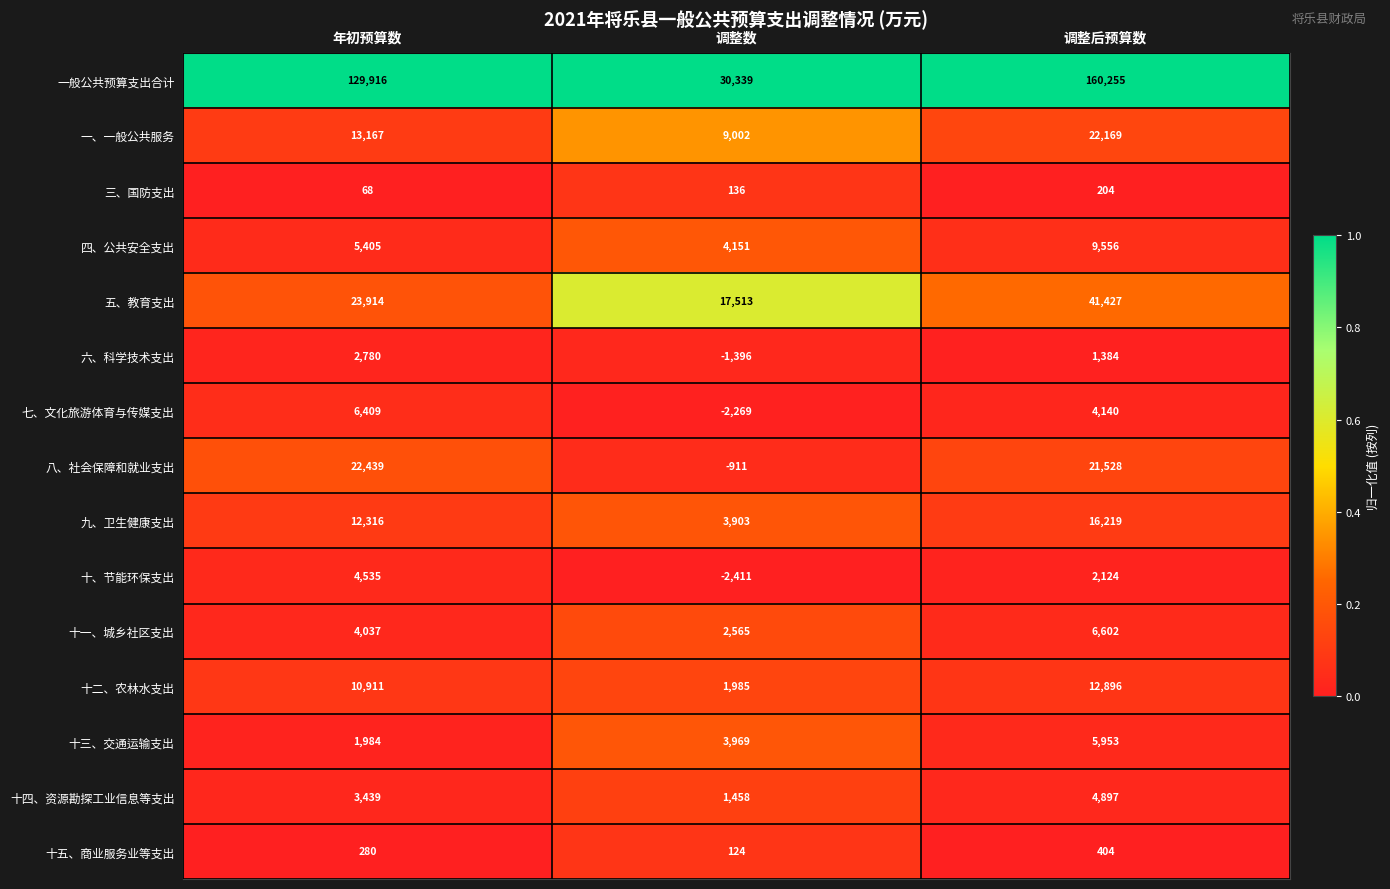

True or false: 六、科学技术支出 has a value of 1716 at 年初预算数.

False